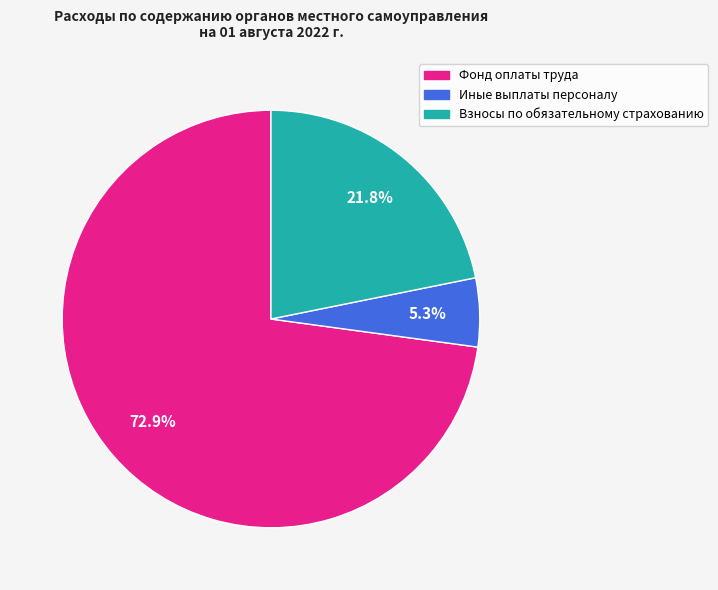

How many slices are in this pie chart?

3